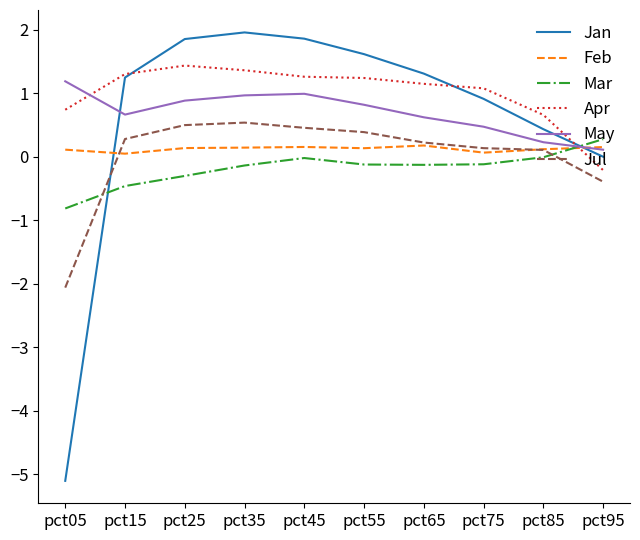

True or false: Mar has more than 2 points higher than both neighbors.

False